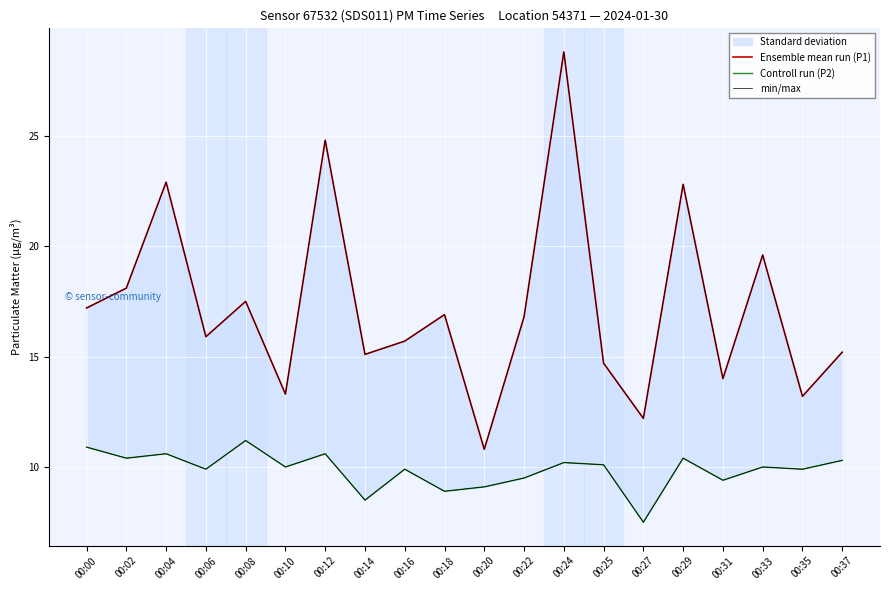

What is the value of the min/max point at the 20th from the left?

15.2